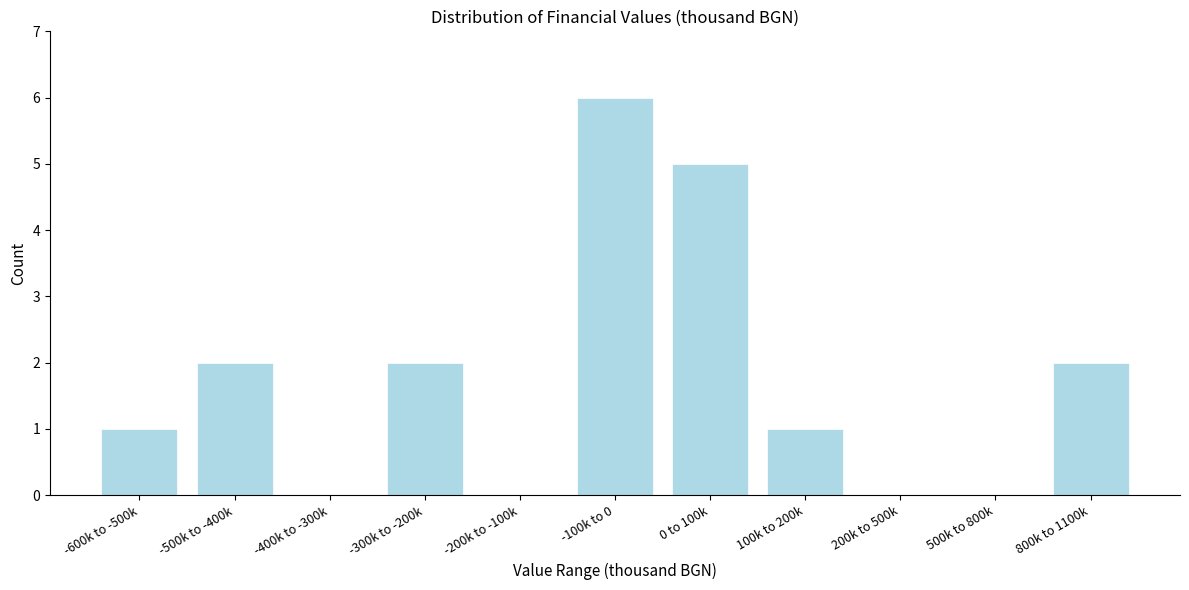

Reading right to left, list all the values displayed in this chart.

800k to 1100k=2	500k to 800k=0	200k to 500k=0	100k to 200k=1	0 to 100k=5	-100k to 0=6	-200k to -100k=0	-300k to -200k=2	-400k to -300k=0	-500k to -400k=2	-600k to -500k=1